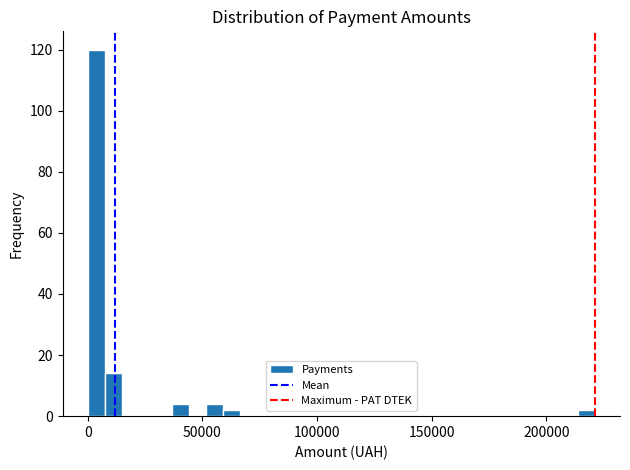

Read against the x-axis, roughly where is the centre of the tallest bar?

5000